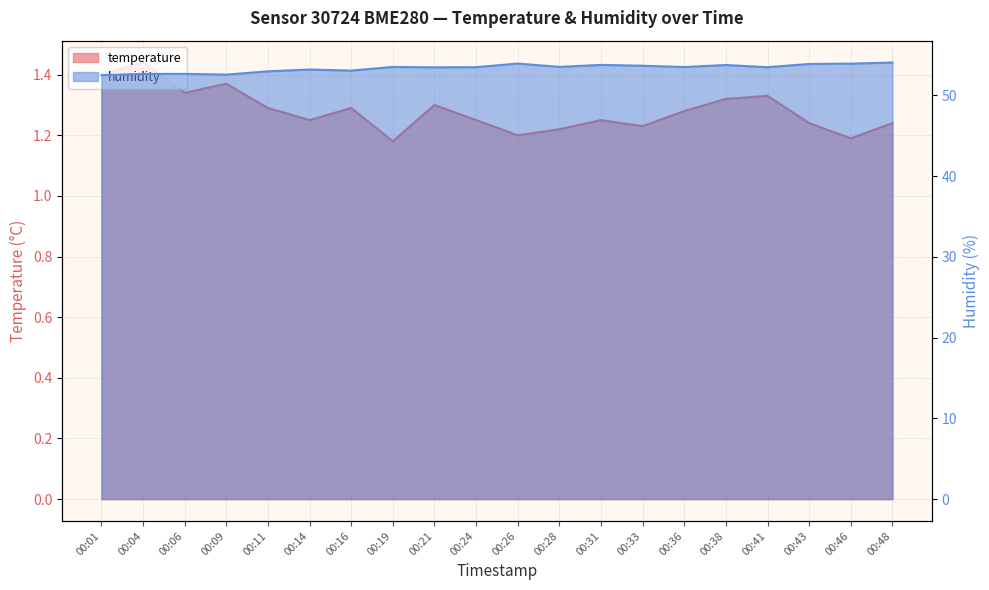

Reading right to left, extract all data points from this chart.

temperature: 1.2	1.2	1.2	1.3	1.3	1.3	1.2	1.2	1.2	1.2	1.2	1.3	1.2	1.3	1.2	1.3	1.4	1.3	1.4	1.4
humidity: 54.1	53.9	53.9	53.5	53.8	53.5	53.7	53.8	53.5	53.9	53.5	53.5	53.5	53.1	53.2	53.0	52.6	52.6	52.6	52.5